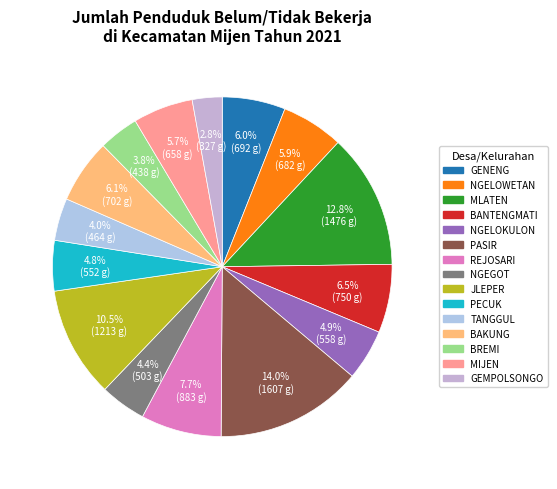

Approximately how many times larger is the value at NGELOKULON compared to REJOSARI?

0.6